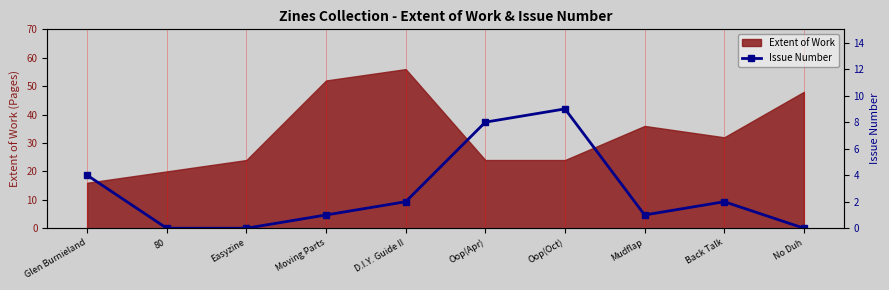

How many points are higher than both their immediate neighbors (excluding endpoints)?

2